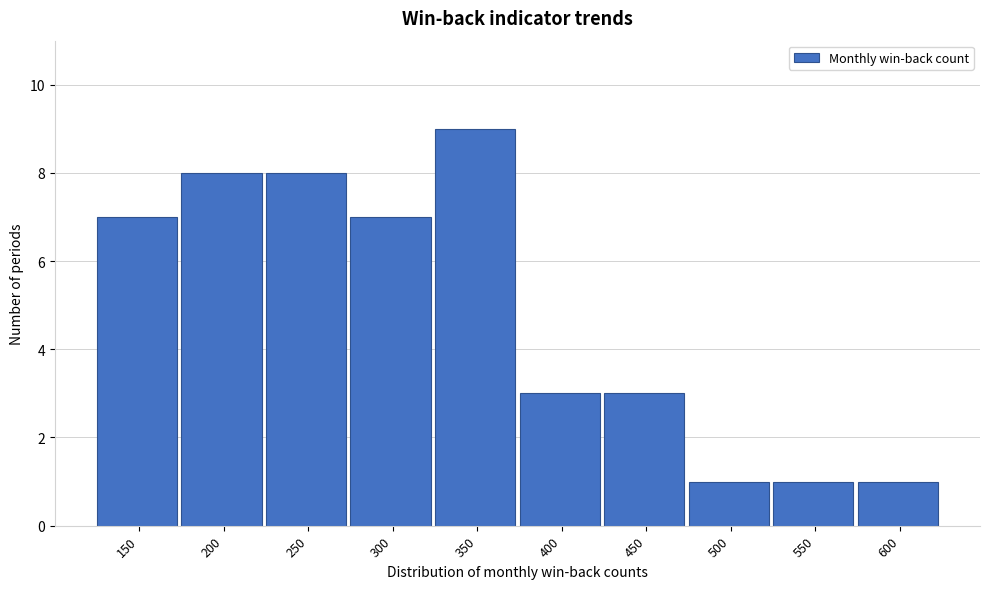

Reading left to right, extract all data points from this chart.

7	8	8	7	9	3	3	1	1	1